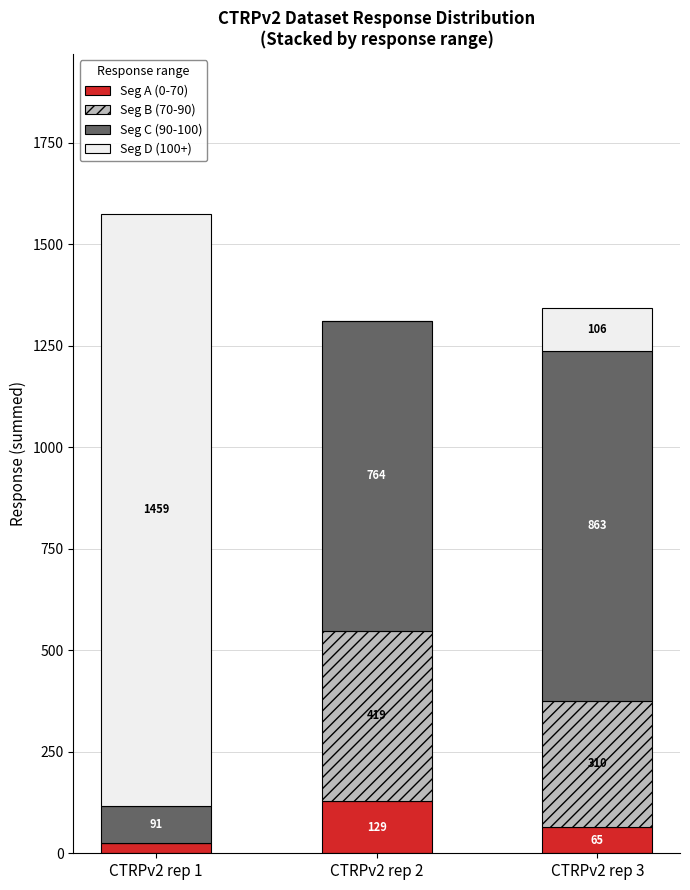

What is the maximum value for Seg A (0-70)?

128.8